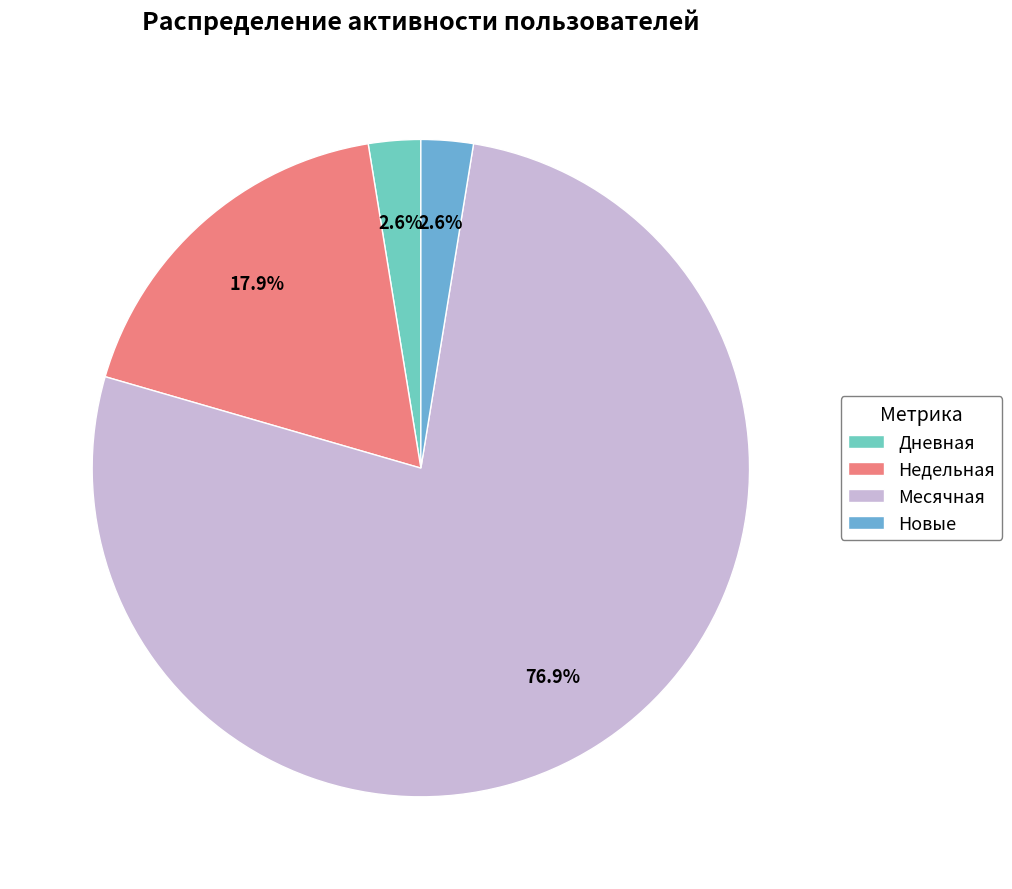

Between Дневная and Недельная, which is larger?

Недельная